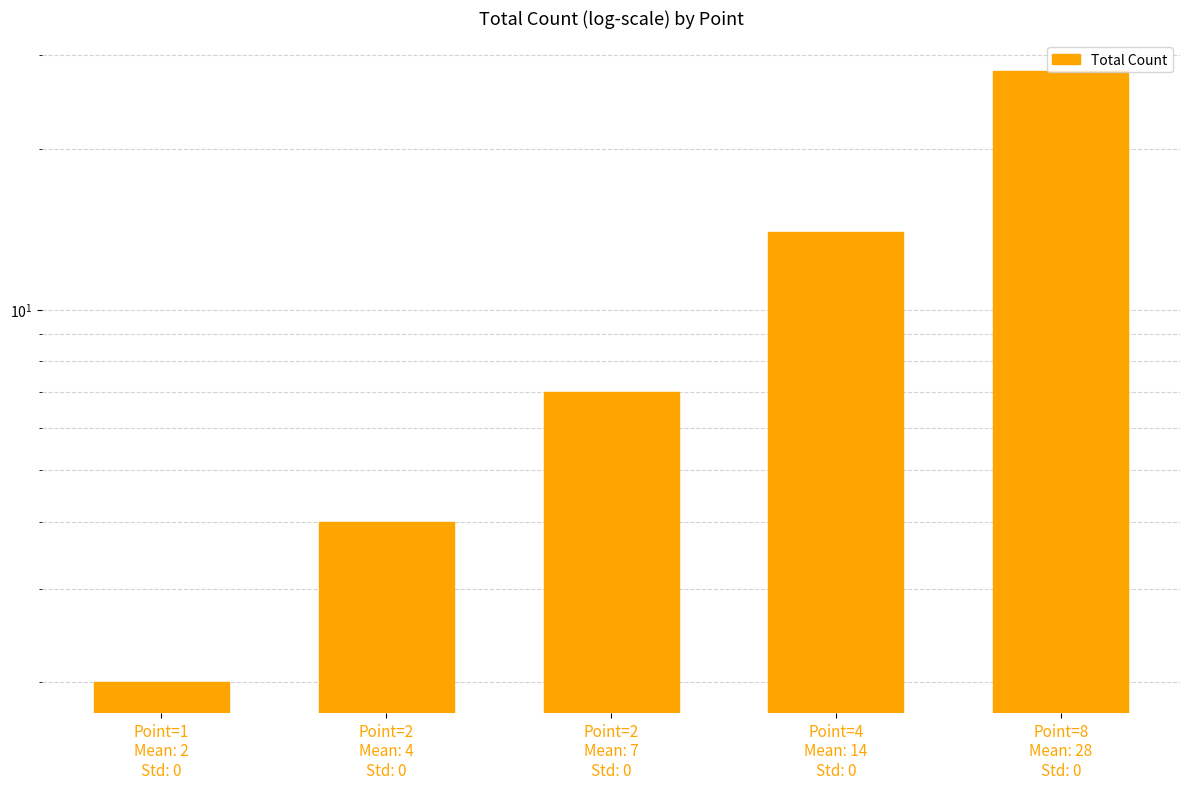

What is the difference between the maximum and second lowest values?

24